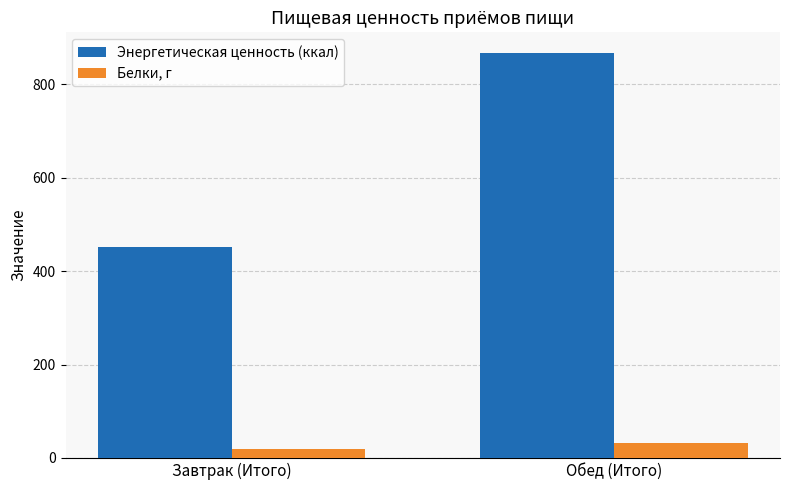

At which category is the sum across all series the highest?

Обед (Итого)